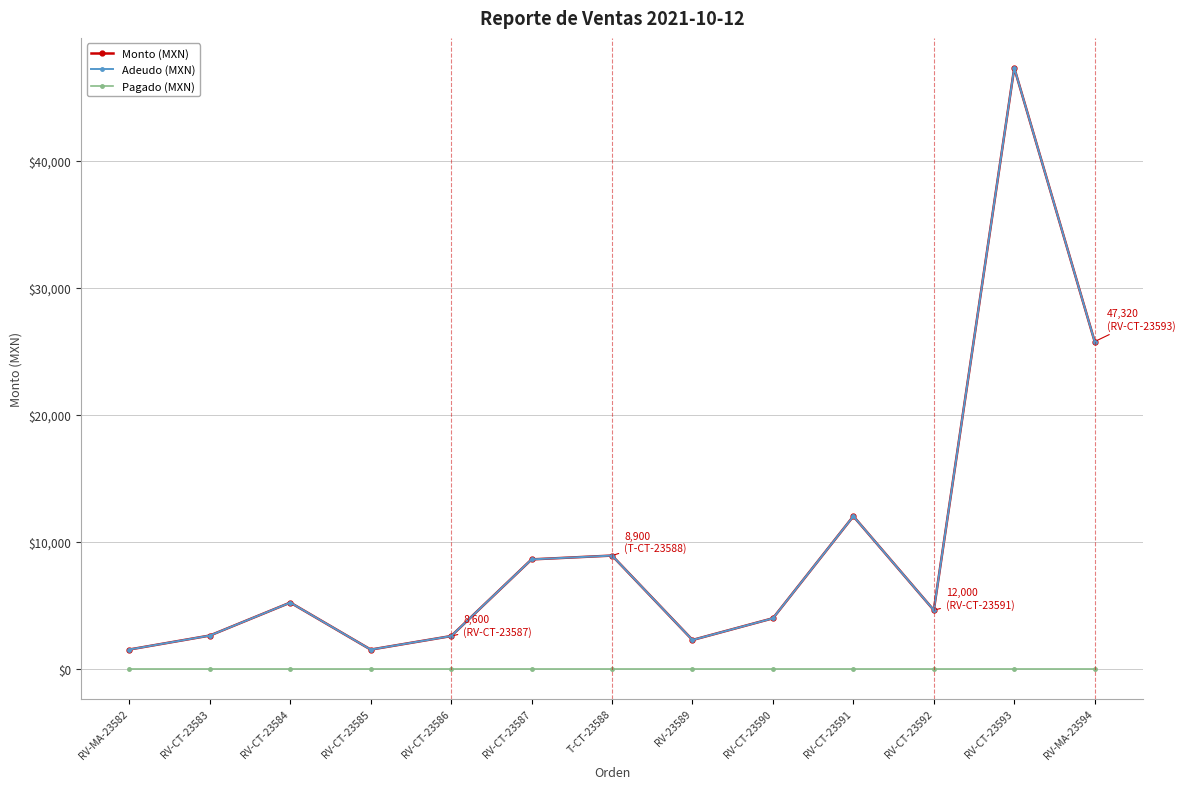

True or false: Monto (MXN) and Adeudo (MXN) cross at least once.

False